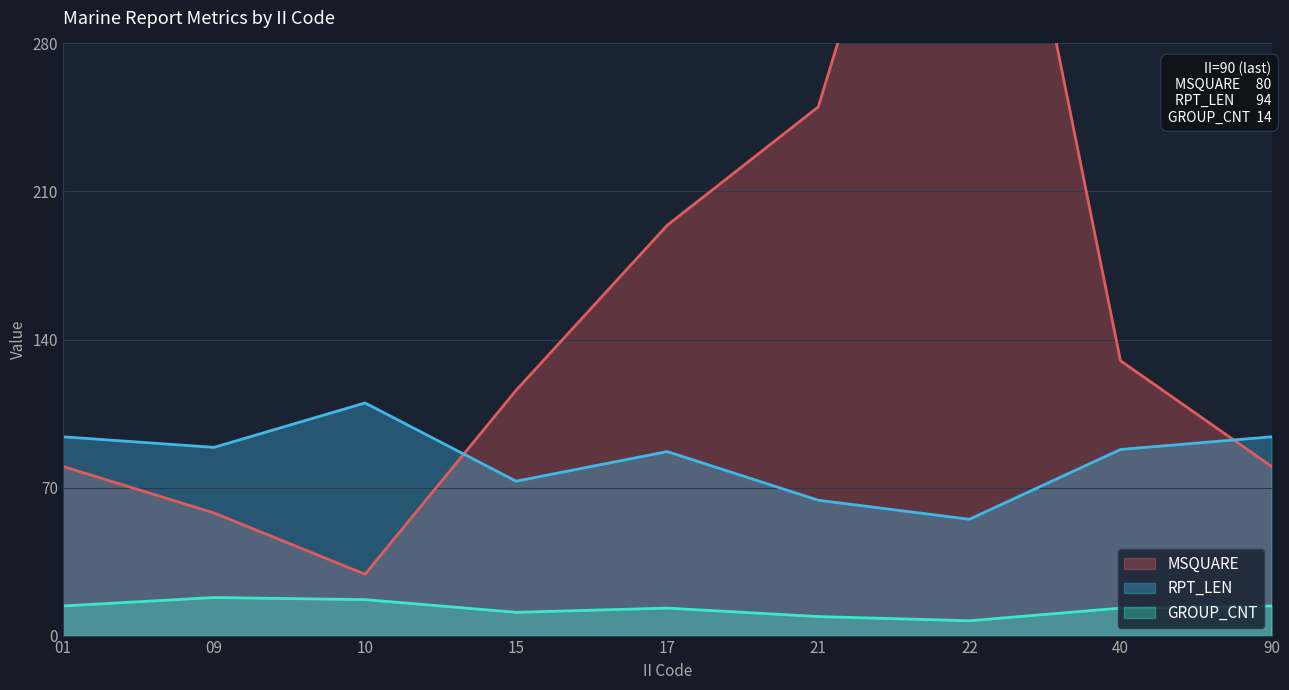

Where is the first local maximum for MSQUARE?

22